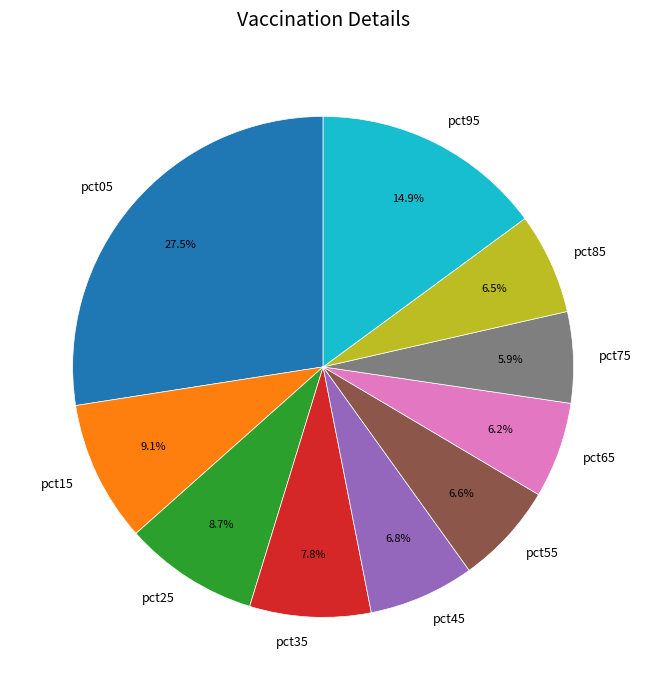

The pct35 slice represents 8% of the pie. True or false?

True